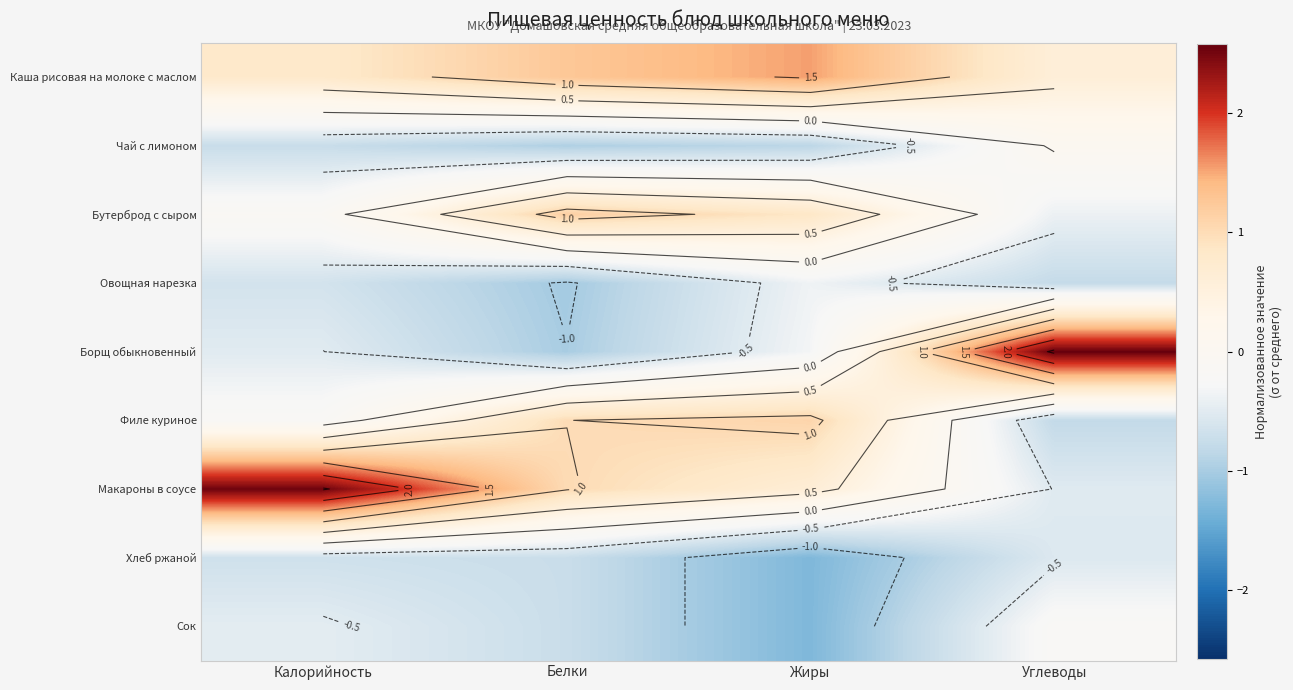

What is the difference between the Овощная нарезка values at Жиры and Калорийность?

0.3